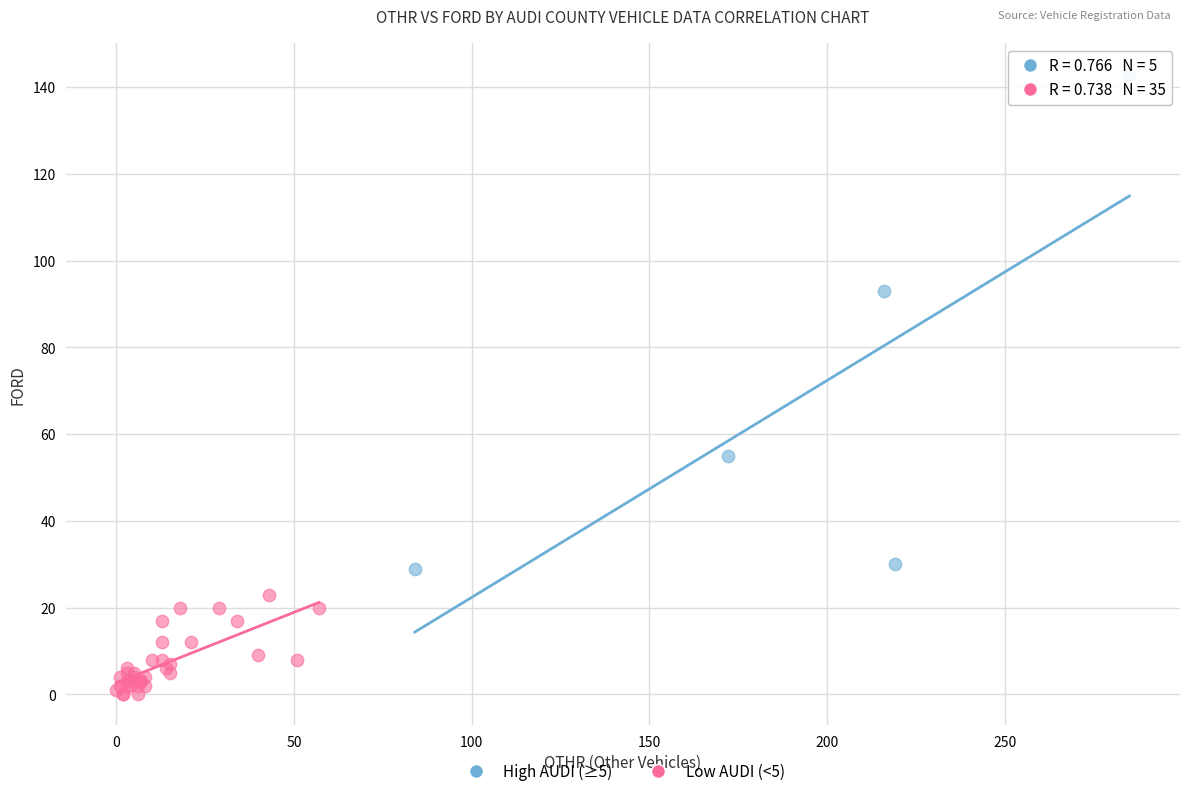

Which series has the largest Y range (max minus min)?

High AUDI (≥5)